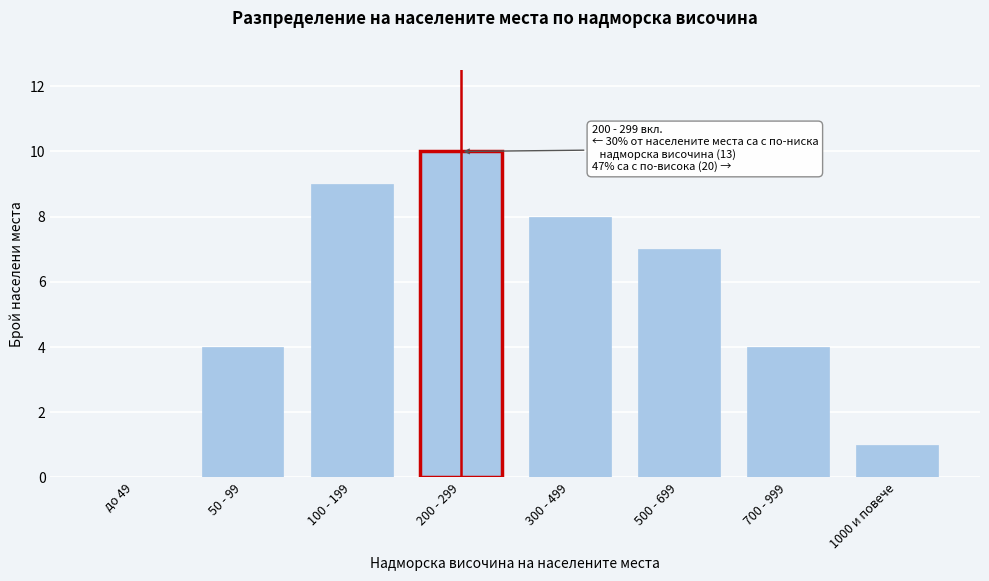

Reading left to right, transcribe all the data shown in this chart.

до 49=0	50 - 99=4	100 - 199=9	200 - 299=10	300 - 499=8	500 - 699=7	700 - 999=4	1000 и повече=1